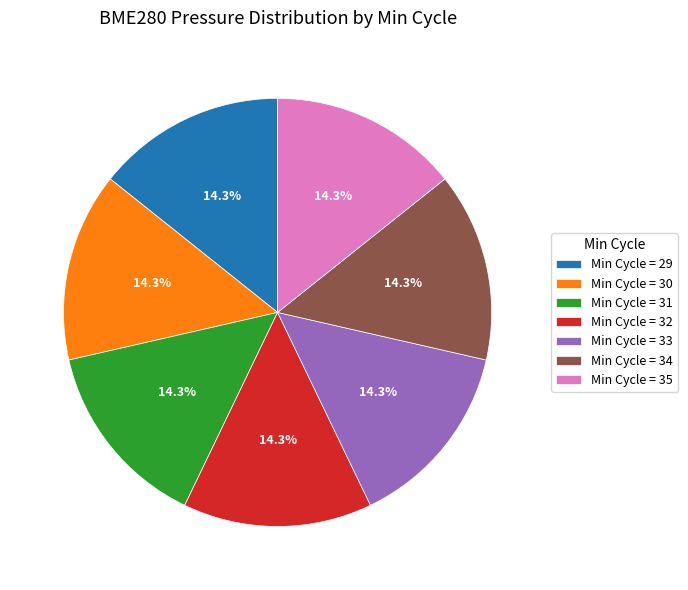

Is there any slice that represents more than half of the pie?

No